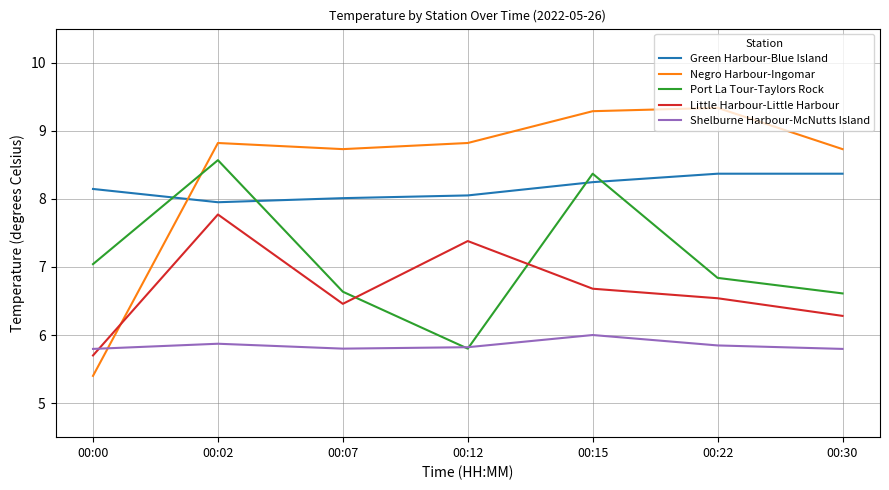

Which category has the lowest value in the Little Harbour-Little Harbour series?

00:00